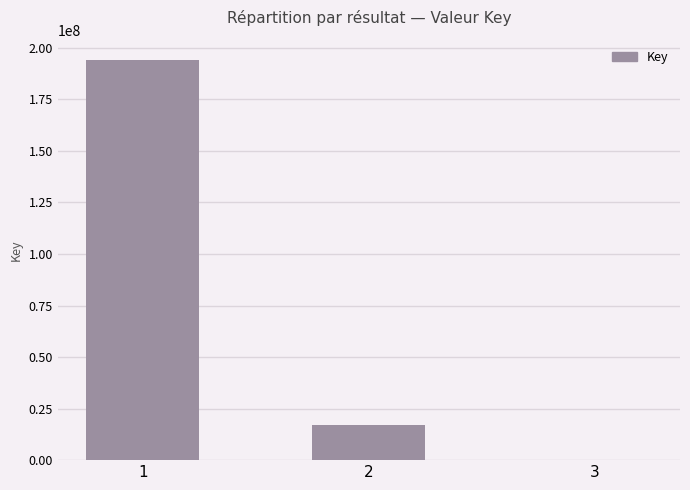

The chart shows a value of 194270008 at 1. True or false?

True